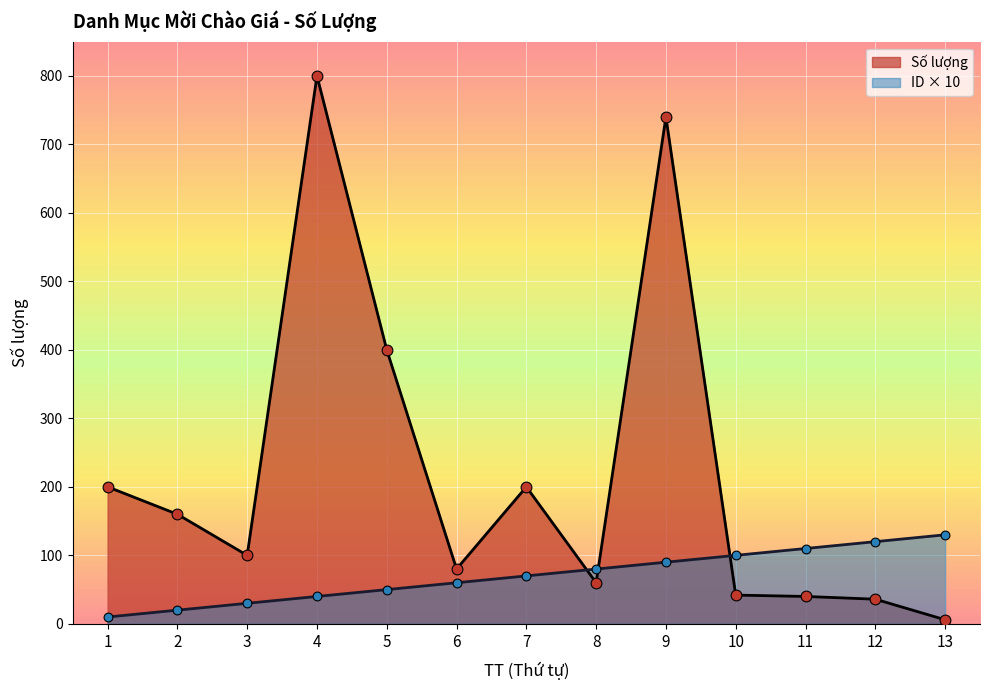

What is the total value across all series at 4?

840